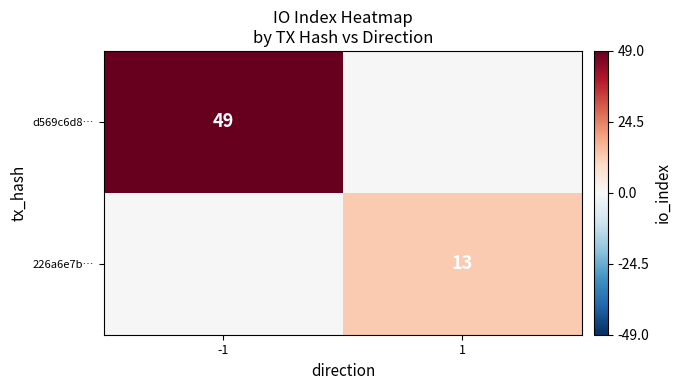

The value of d569c6d8… at -1 is 16. True or false?

False